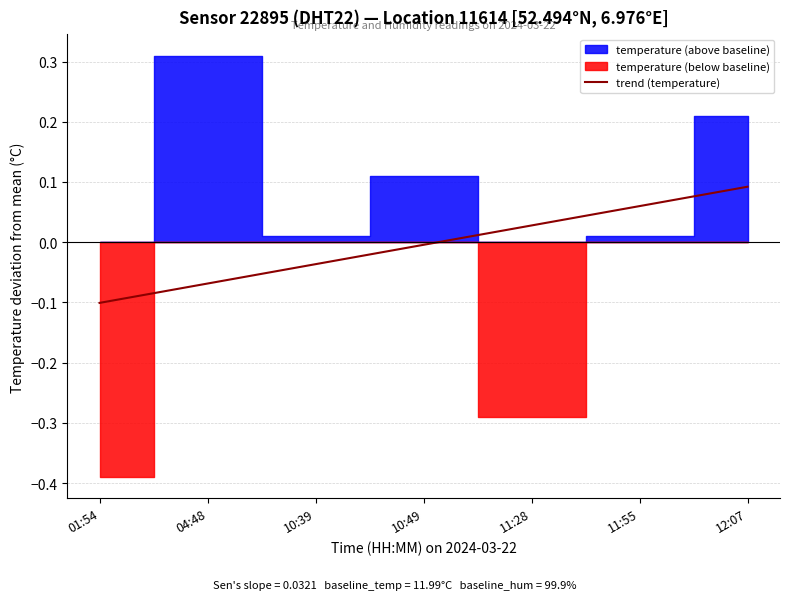

True or false: the data shows -0.0 at 10:39.

False